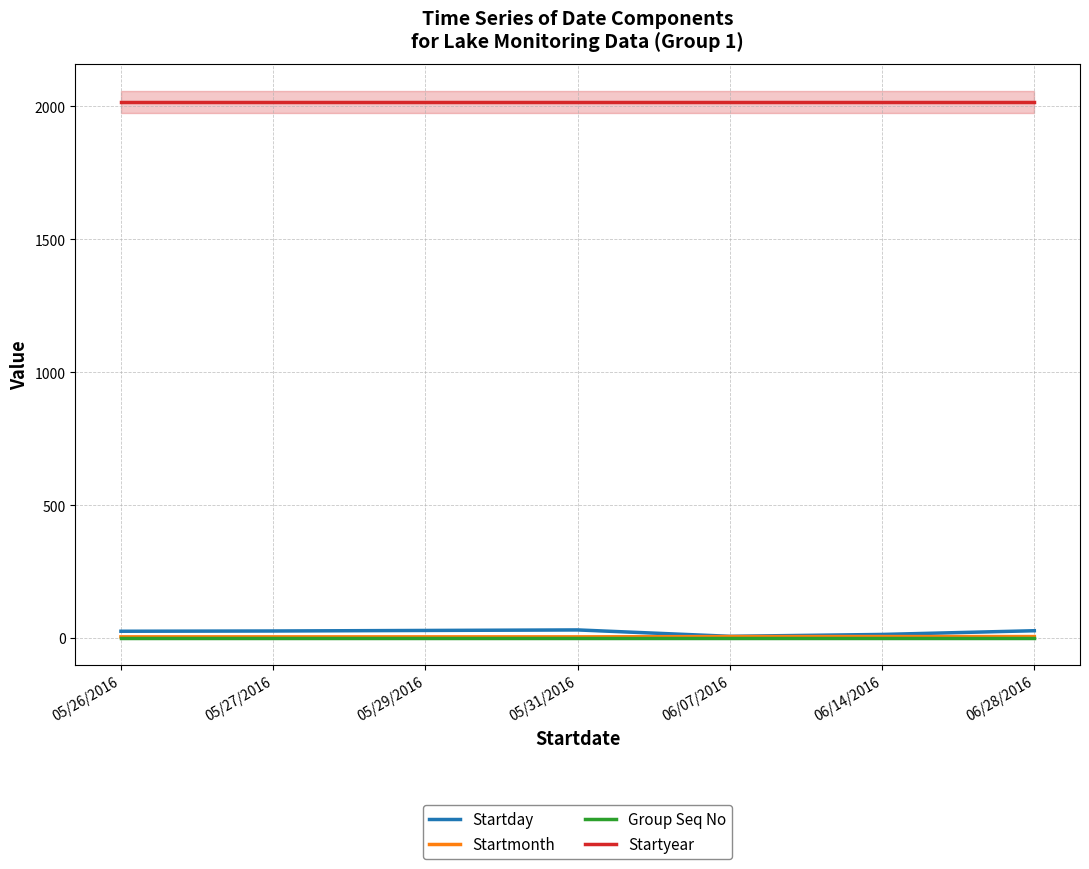

What value does the Startmonth series have at 06/28/2016?

6